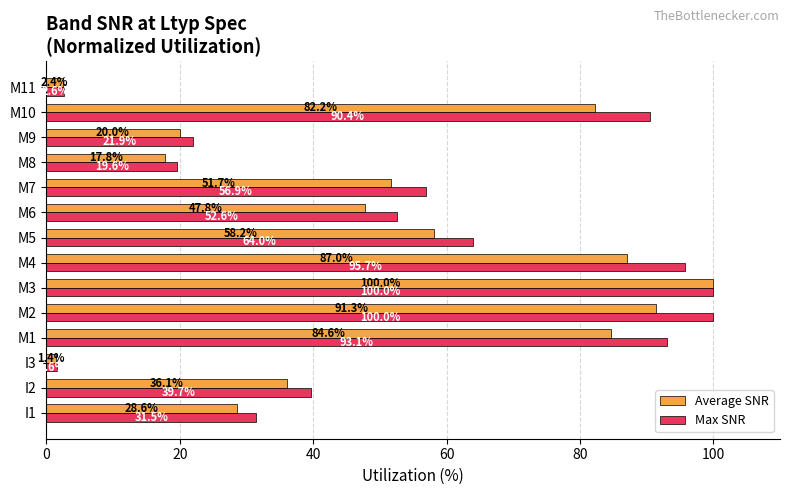

Which series has the largest range (max minus min)?

Average SNR